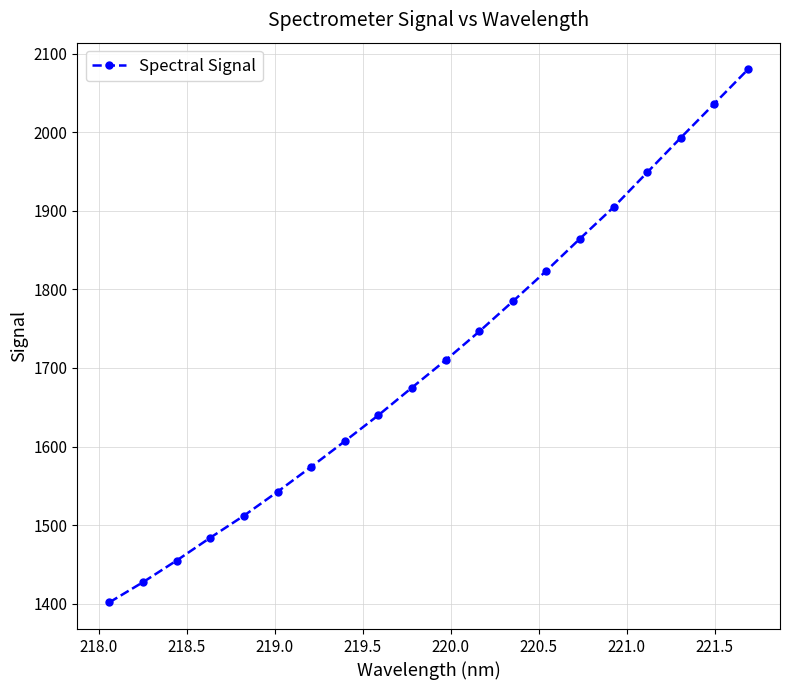

What is the difference between the second highest and minimum values?

634.6